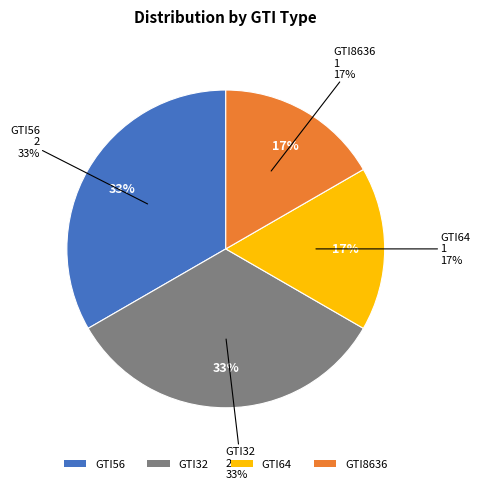

How many segments does this pie chart have?

4